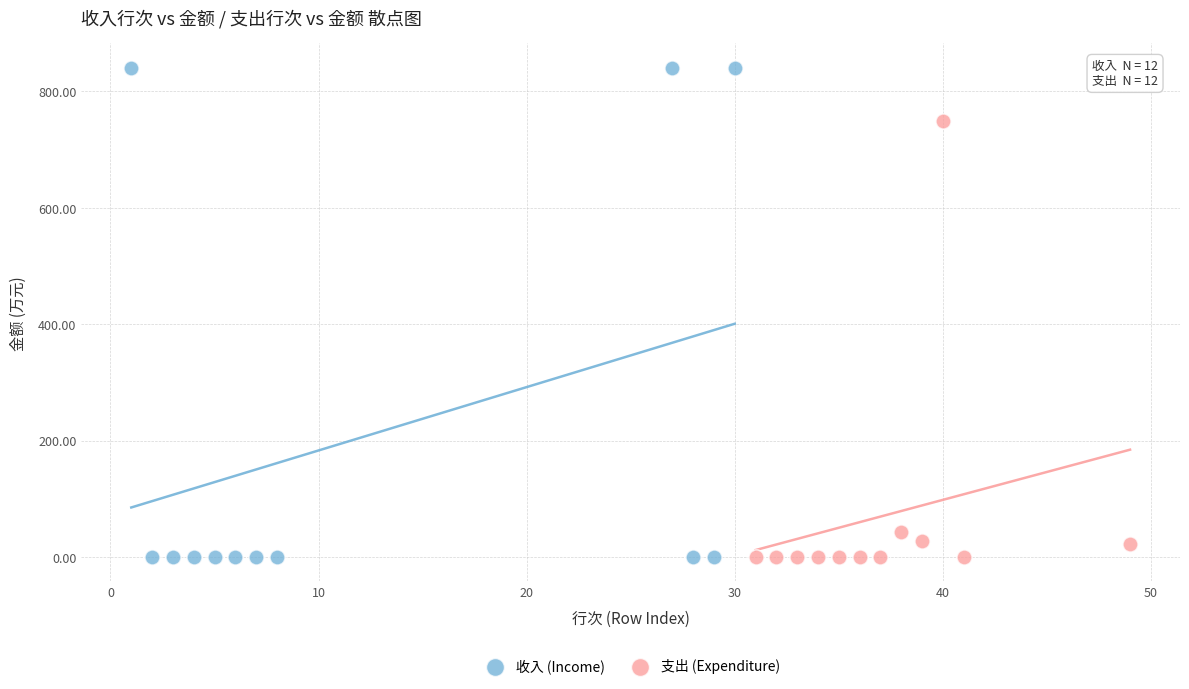

Which series reaches the maximum Y coordinate?

收入 (Income)